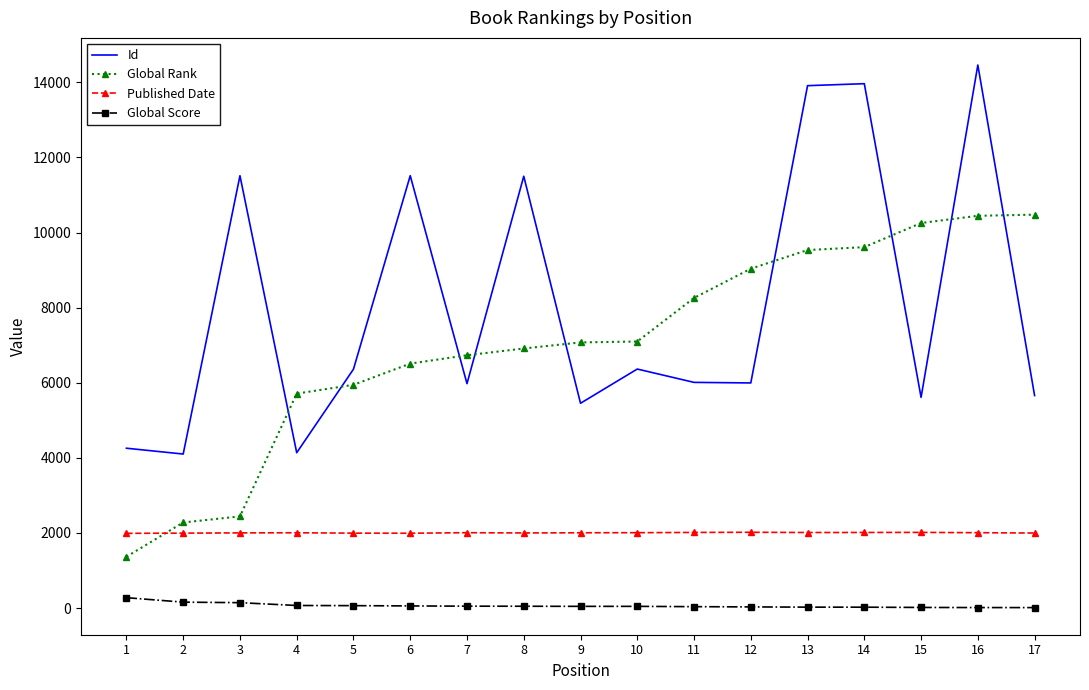

Rank the series by their maximum value, from highest to lowest.

Id, Global Rank, Published Date, Global Score